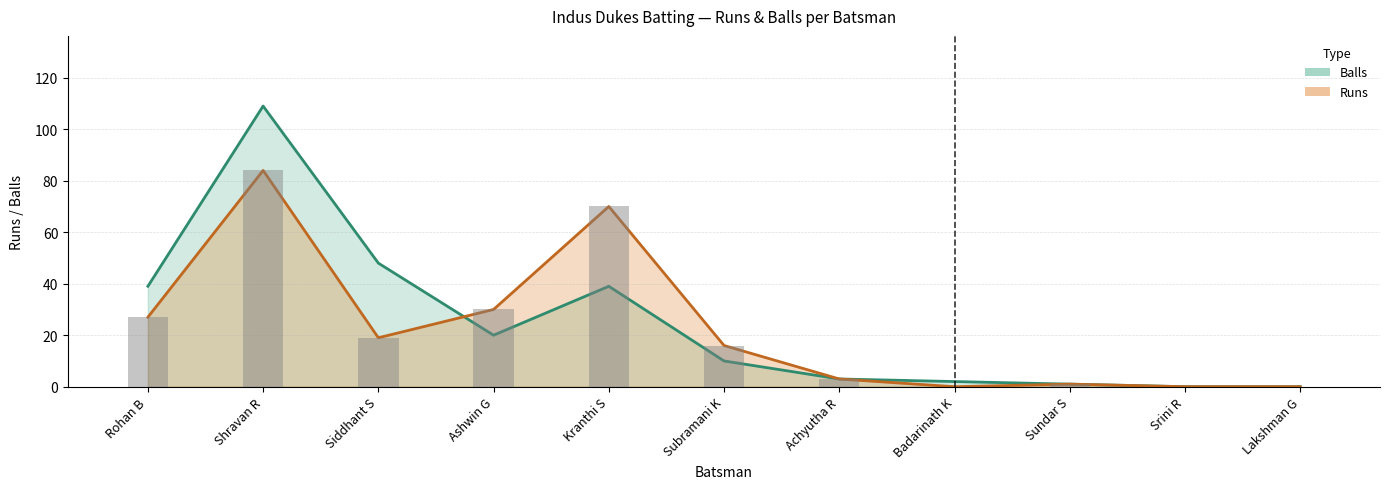

At which label does Balls reach its peak?

Shravan R